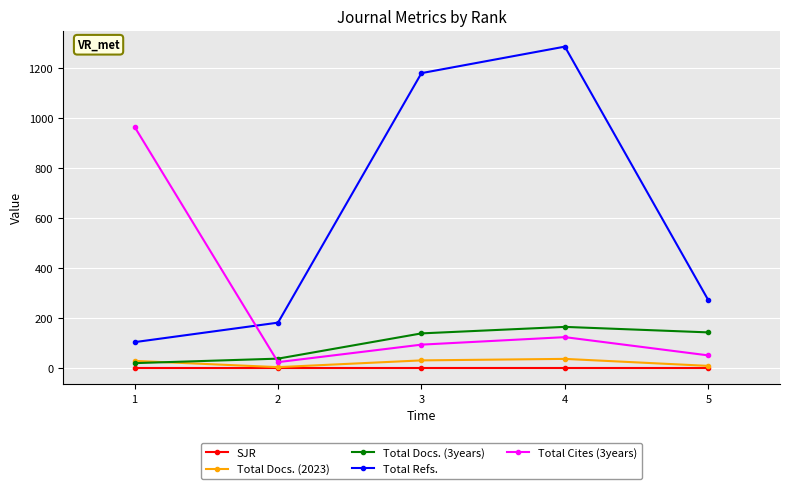

Rank the series by their maximum value, from lowest to highest.

SJR, Total Docs. (2023), Total Docs. (3years), Total Cites (3years), Total Refs.